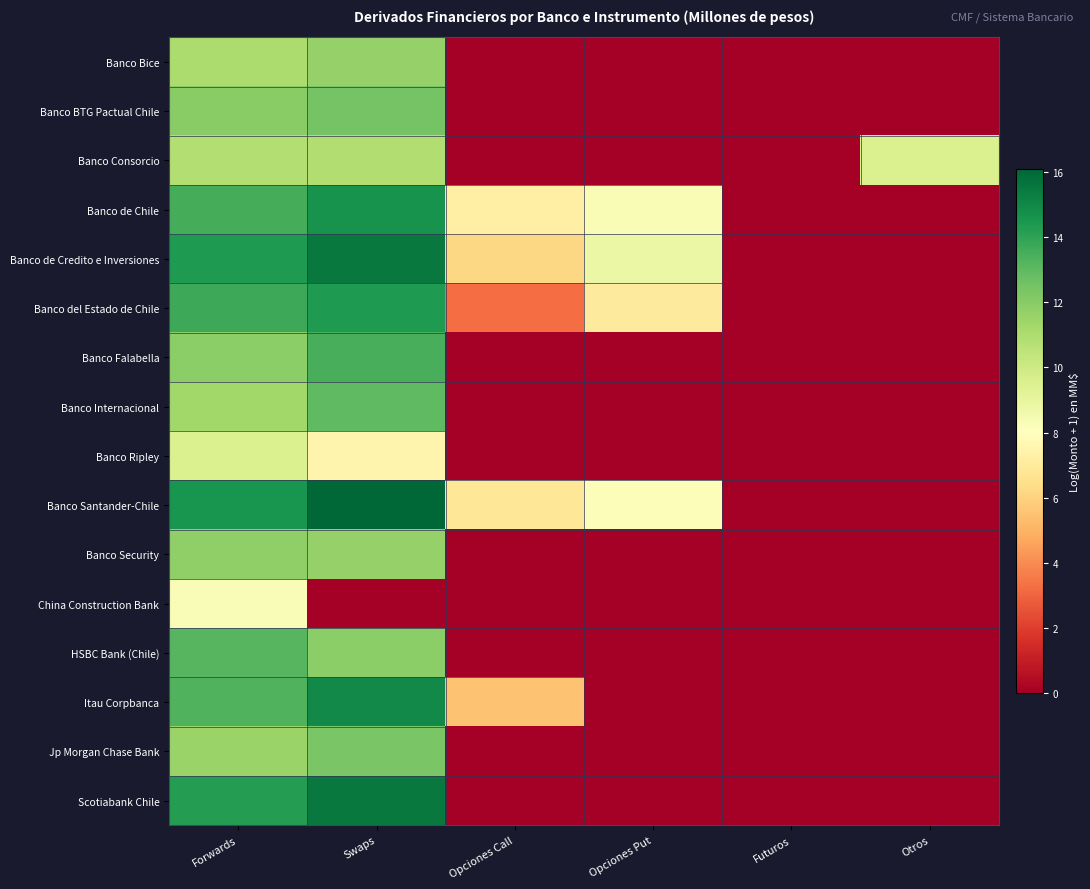

Which series has the largest total across all categories?

Banco Santander-Chile